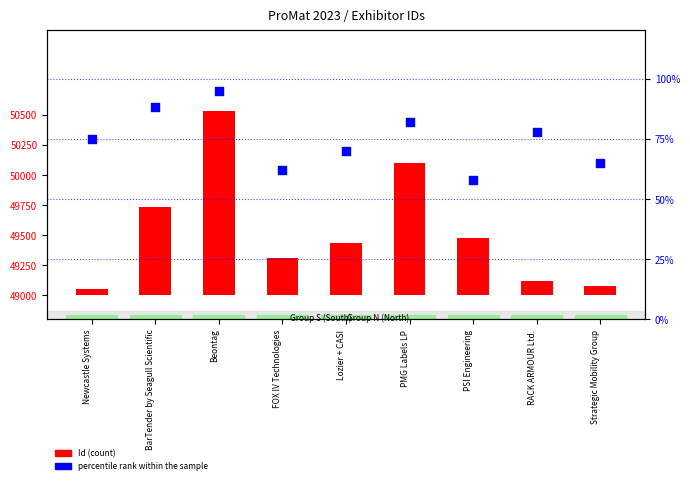

Which series contains the lowest Y value?

Id